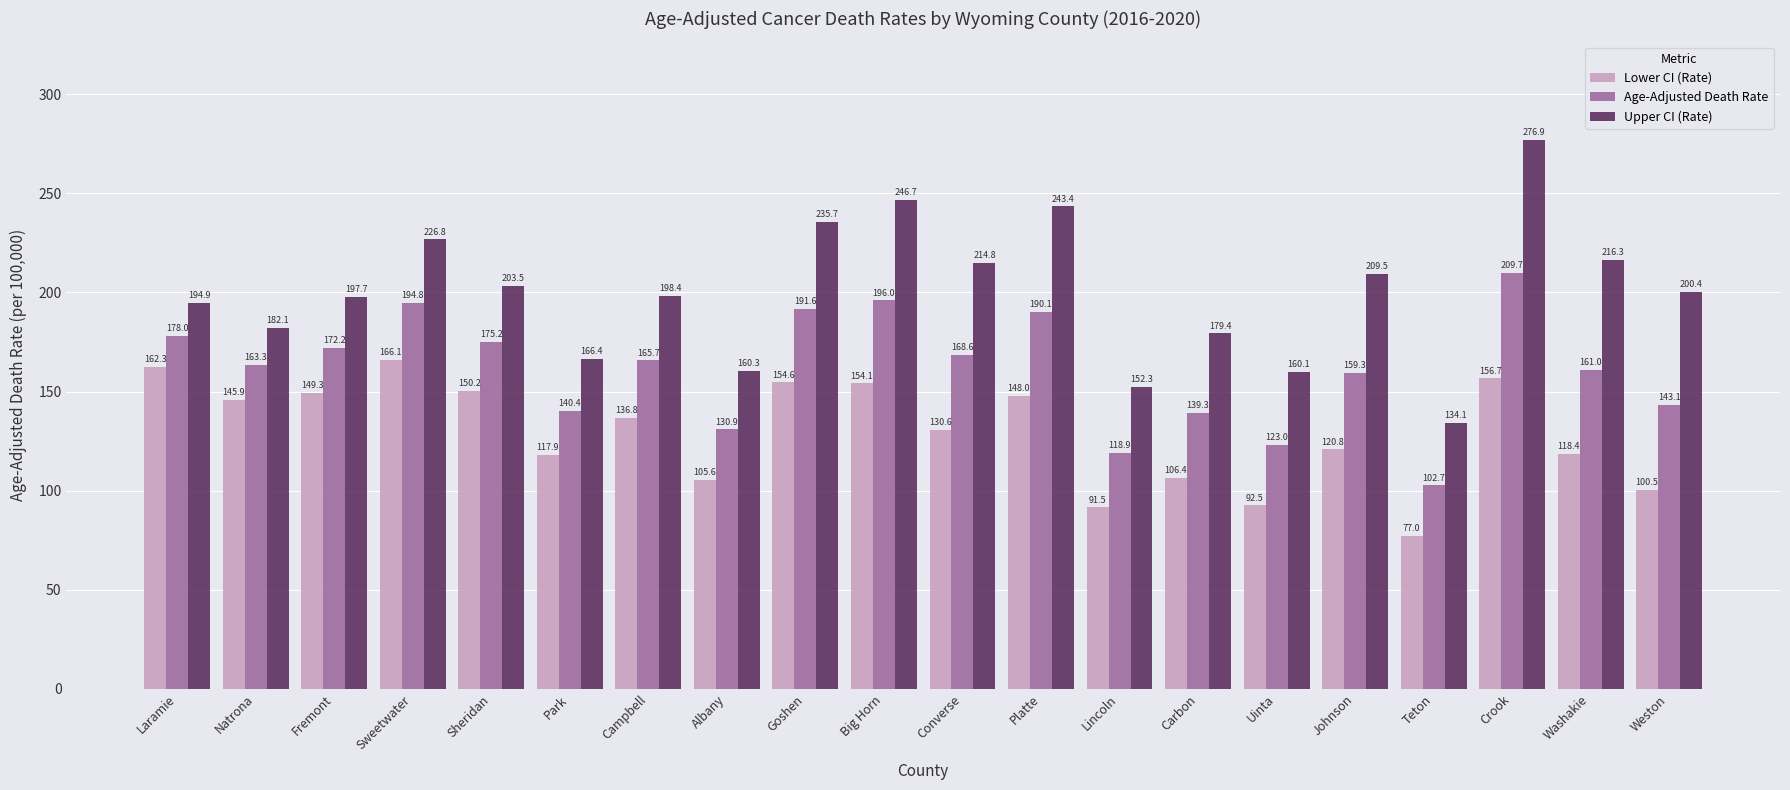

Which series changed the most between Sweetwater and Sheridan?

Upper CI (Rate)